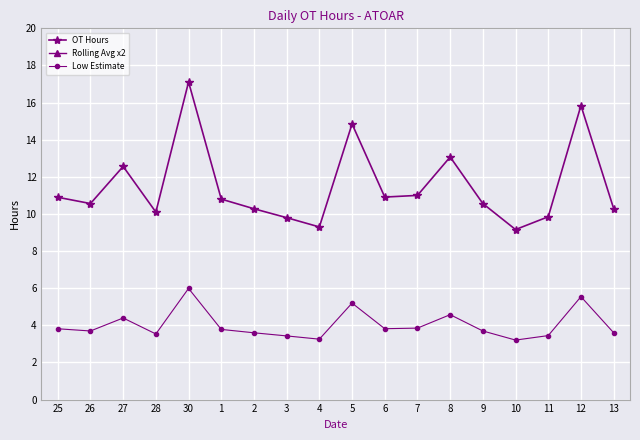

What are all the series names shown in the legend?

OT Hours, Rolling Avg x2, Low Estimate